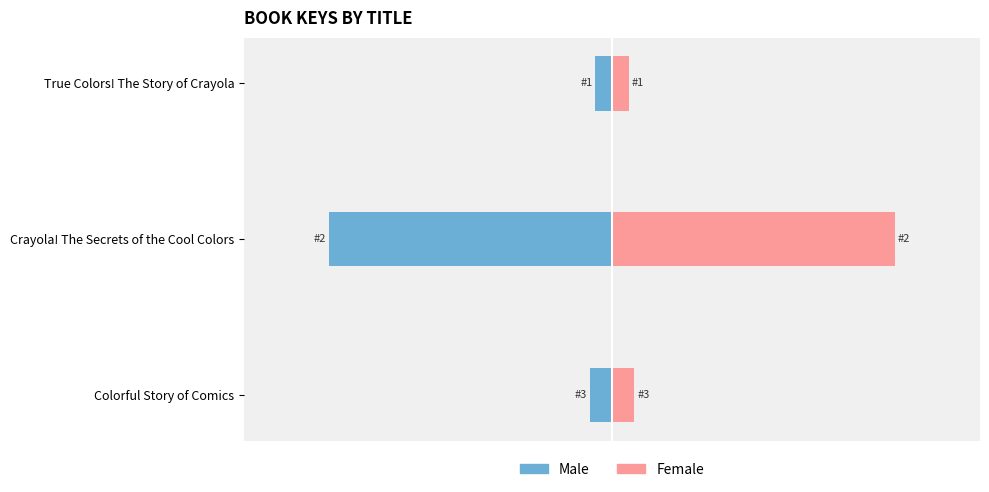

The Female series shows 1.3 at Crayola! The Secrets of the Cool Colors. True or false?

False